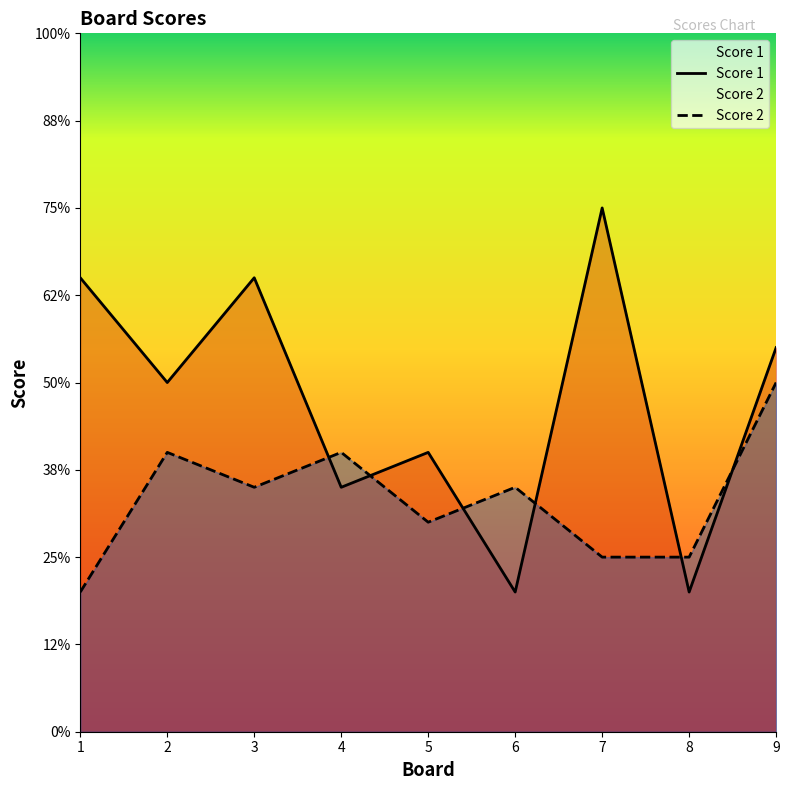

Which has a higher value, 1 or 7?

7